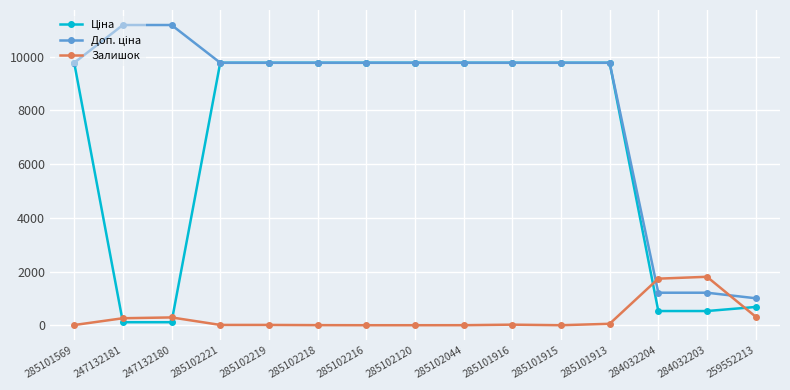

What is the difference between the highest and lowest values at 285102216?

9775.5